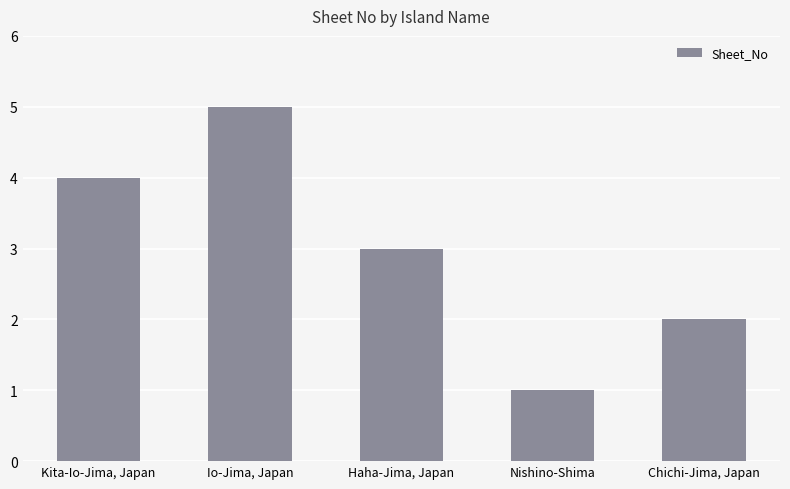

What is the value of the 3rd bar from the left?

3